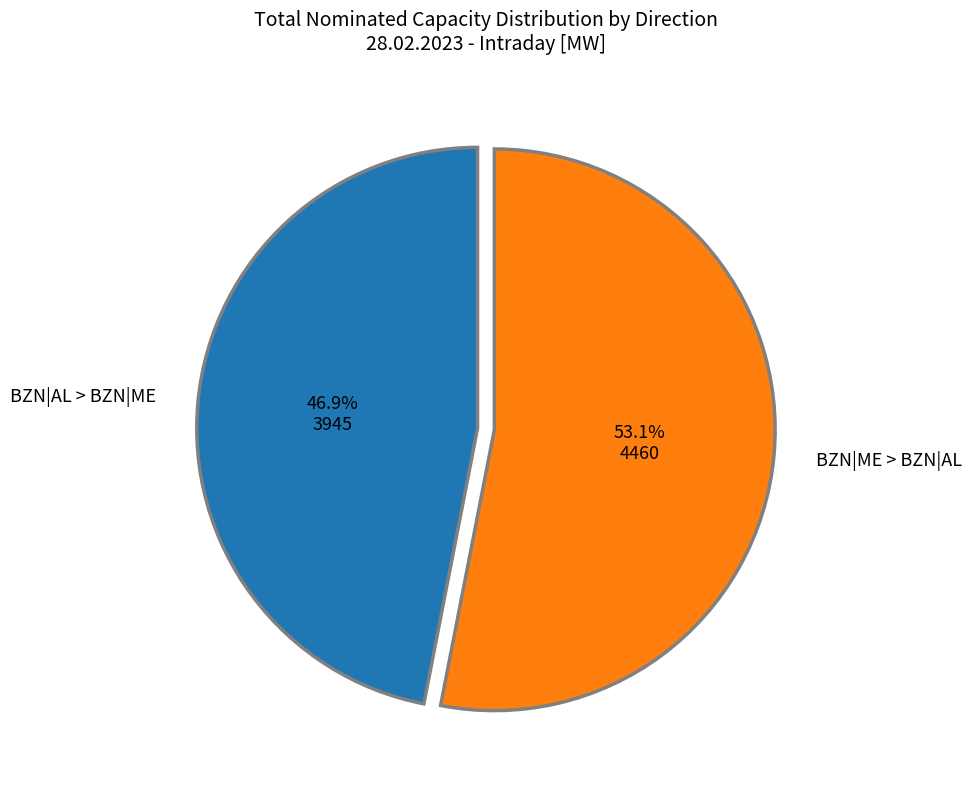

To the nearest percent, what is the average slice percentage?

50%